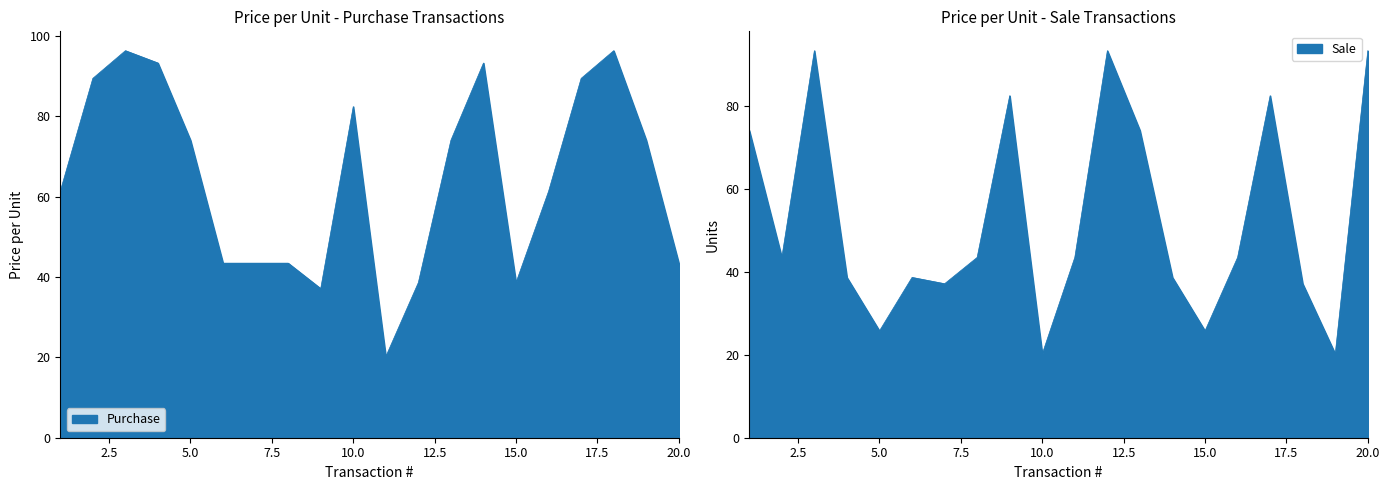

At which label is Purchase closest to 58?

1